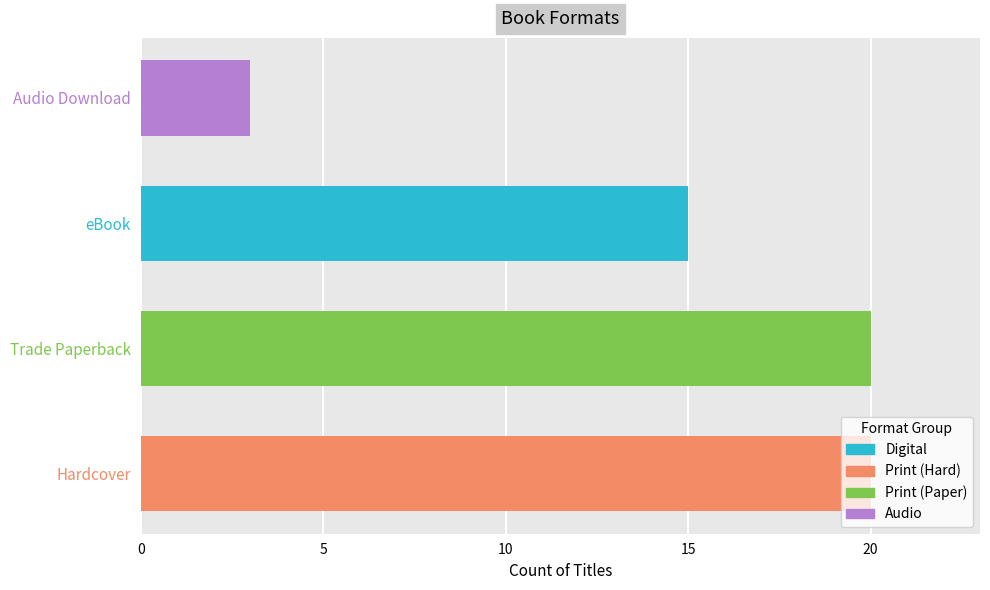

True or false: the data shows 9 at Hardcover.

False